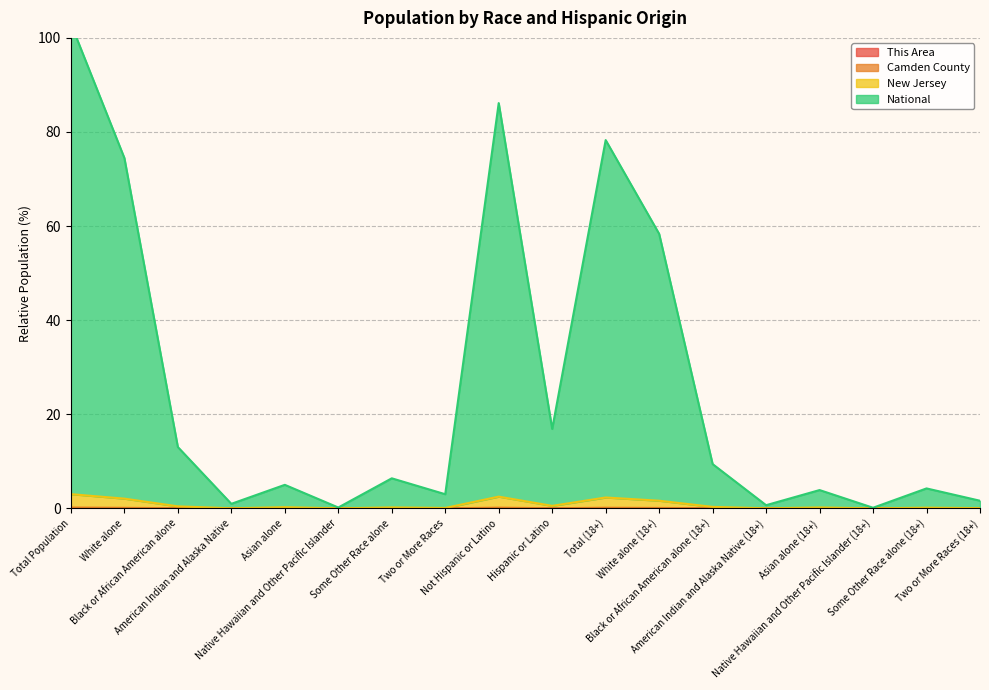

What is the value of the National point at the 14th from the left?

0.7